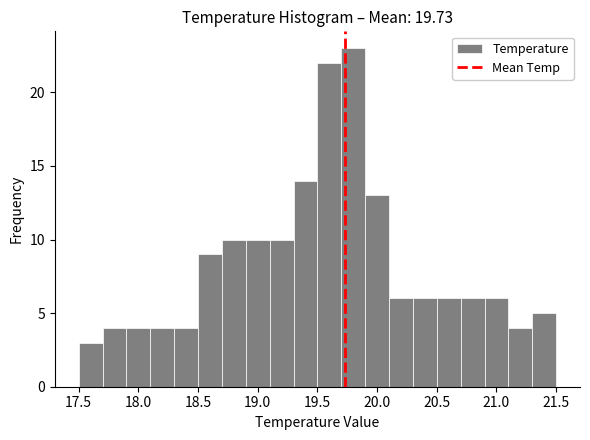

Reading left to right, transcribe this chart: for each bar, give the range it covers on the x-axis and its height. The values are not printed on the chart, so give them approximately, as read against the axis.

17.5 to 17.7: 3
17.7 to 17.9: 4
17.9 to 18.1: 4
18.1 to 18.3: 4
18.3 to 18.5: 4
18.5 to 18.7: 9
18.7 to 18.9: 10
18.9 to 19.1: 10
19.1 to 19.3: 10
19.3 to 19.5: 14
19.5 to 19.7: 22
19.7 to 19.9: 23
19.9 to 20.1: 13
20.1 to 20.3: 6
20.3 to 20.5: 6
20.5 to 20.7: 6
20.7 to 20.9: 6
20.9 to 21.1: 6
21.1 to 21.3: 4
21.3 to 21.5: 5